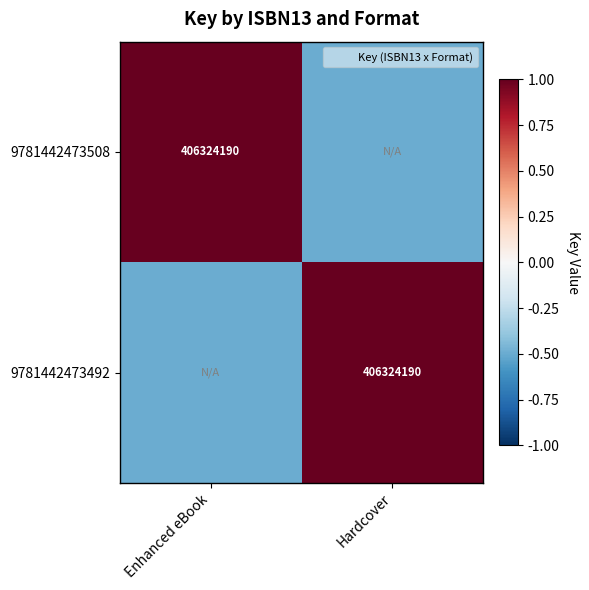

At which category is the sum across all series the highest?

Enhanced eBook